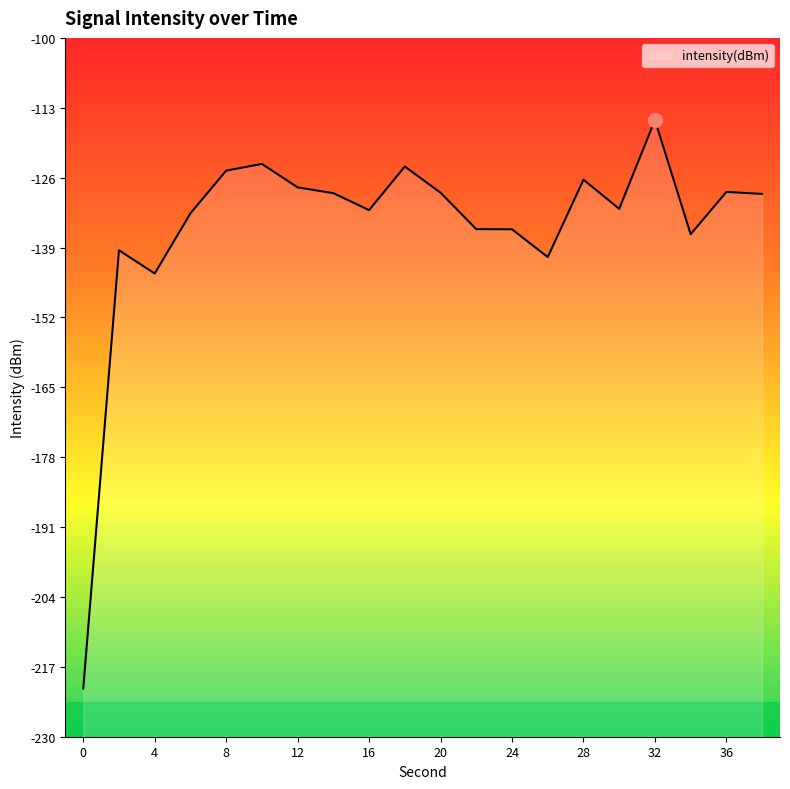

Where is the data nearest to the value -168?

4